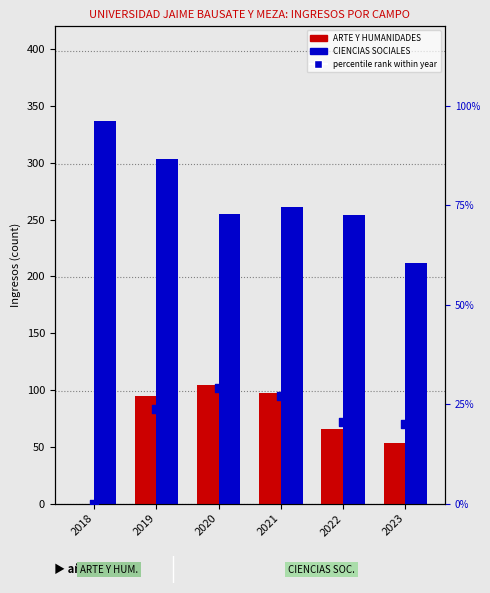

At which category is the sum across all series the highest?

2019